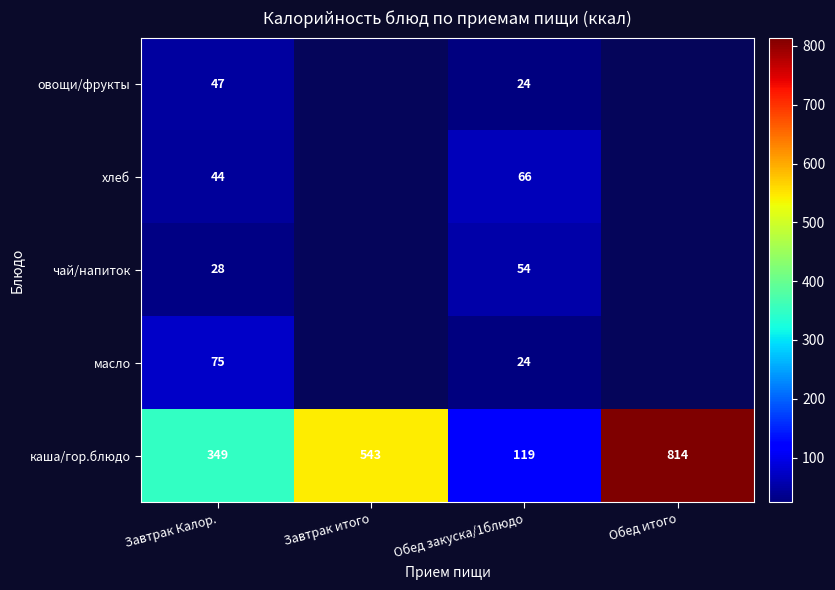

How many series are shown in this chart?

5